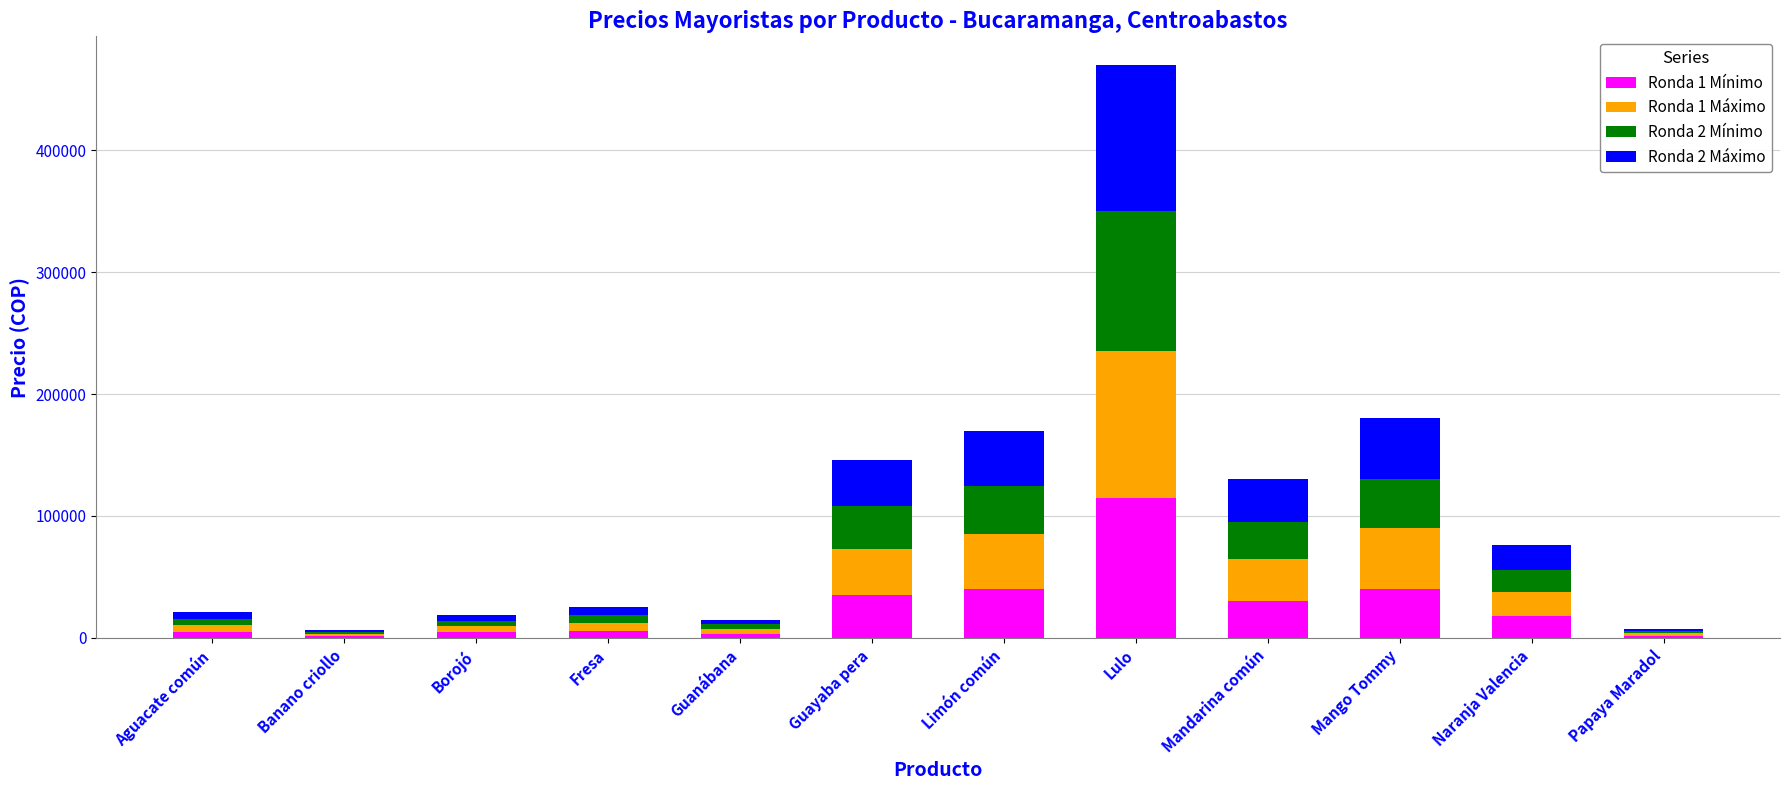

Which category has the highest value in the Ronda 1 Mínimo series?

Lulo